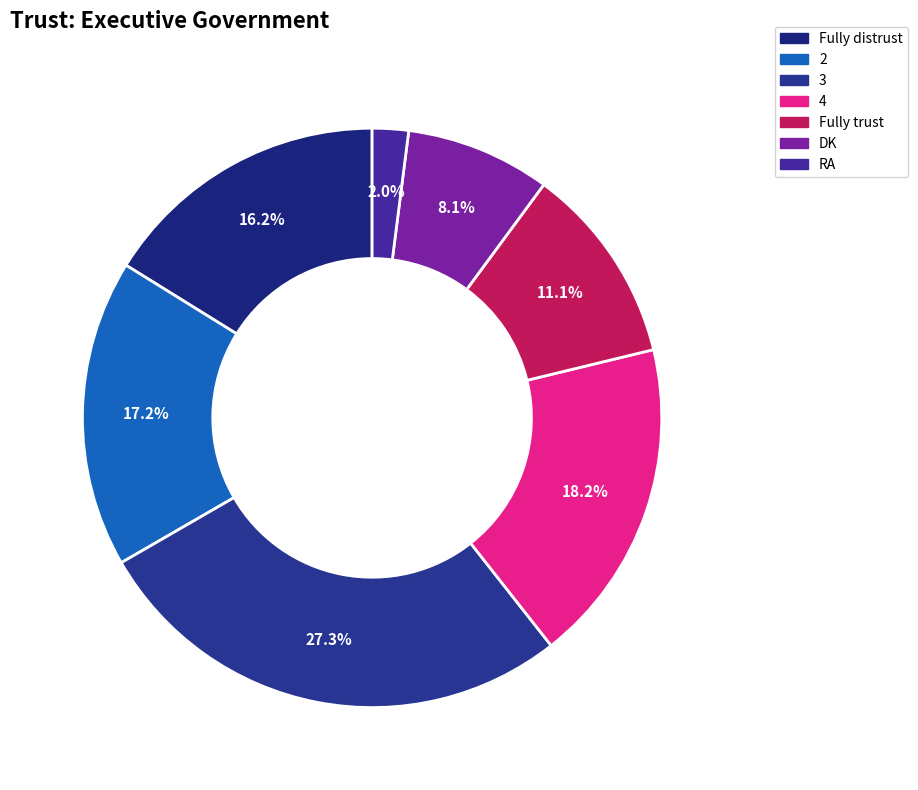

To the nearest percent, what is the combined percentage of 3 and RA?

29%